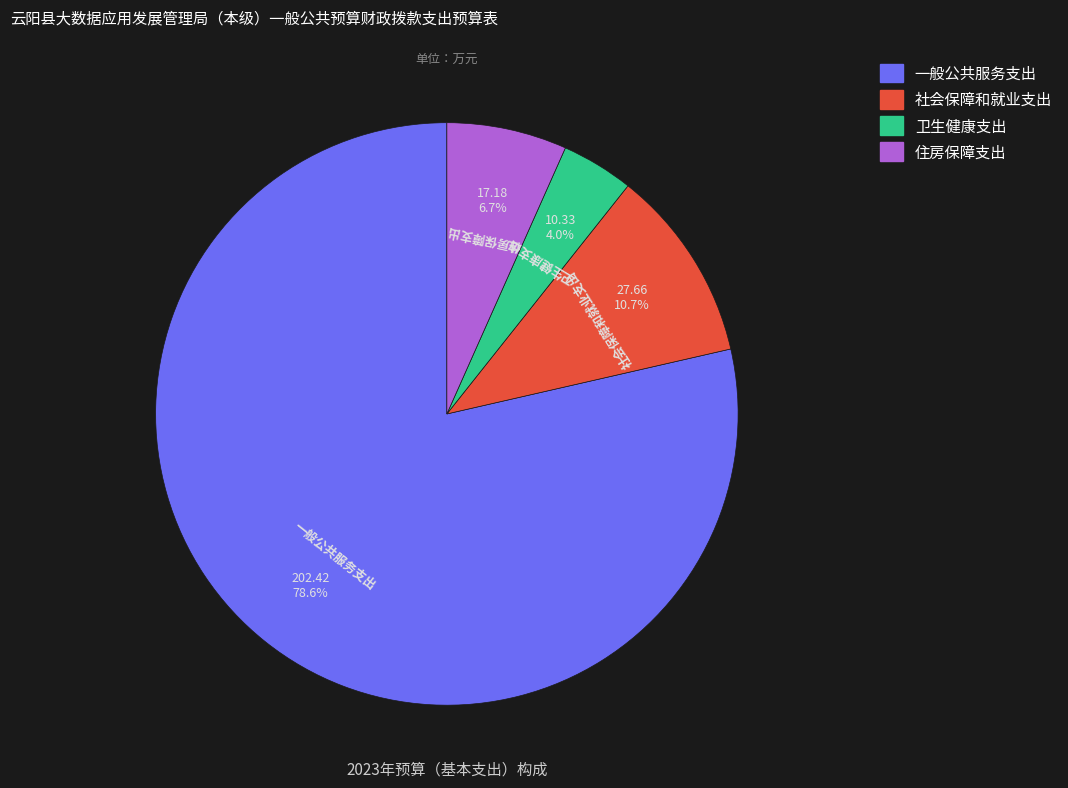

Rank the categories by value from highest to lowest.

一般公共服务支出, 社会保障和就业支出, 住房保障支出, 卫生健康支出